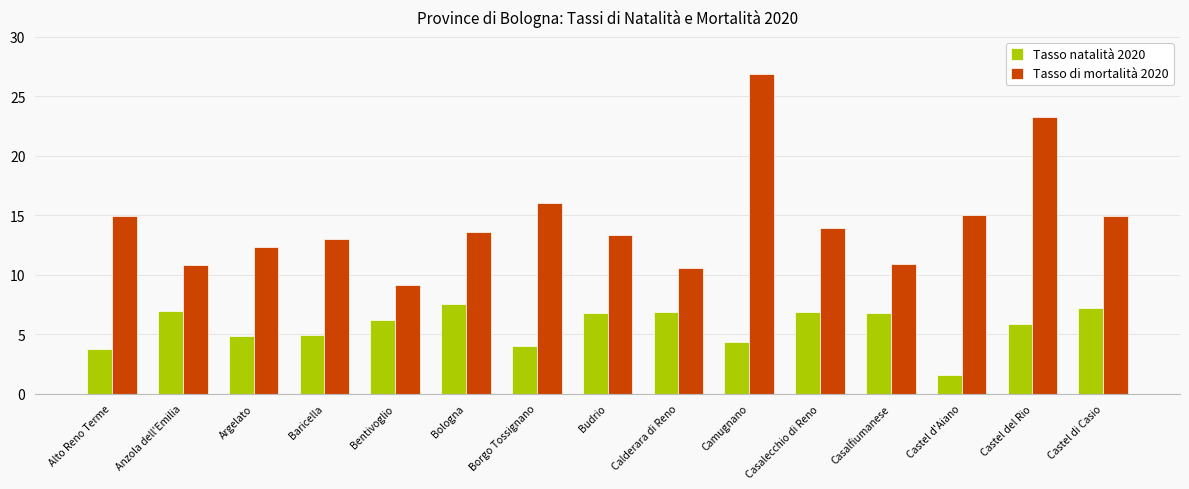

True or false: Tasso natalità 2020 has a value of 6.9 at Casalecchio di Reno.

True